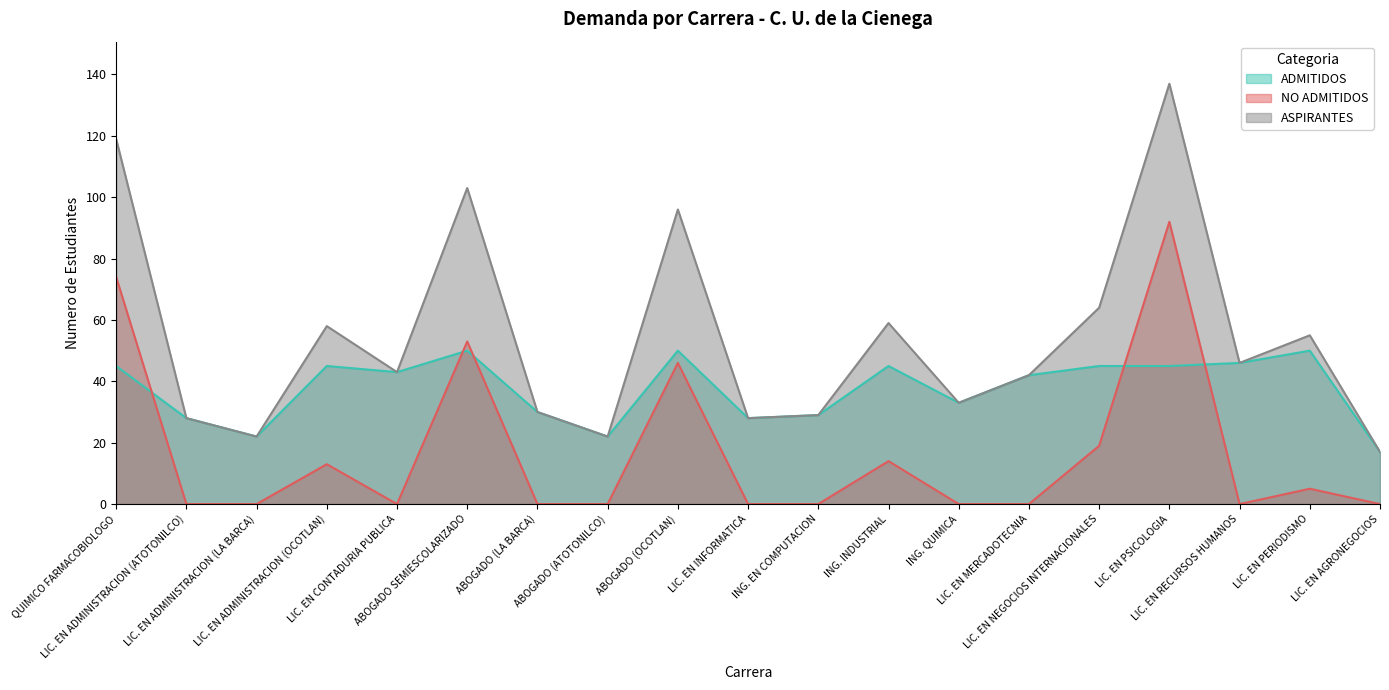

Is the value of ASPIRANTES at LIC. EN CONTADURIA PUBLICA greater than the value of ADMITIDOS at ING. EN COMPUTACION?

Yes